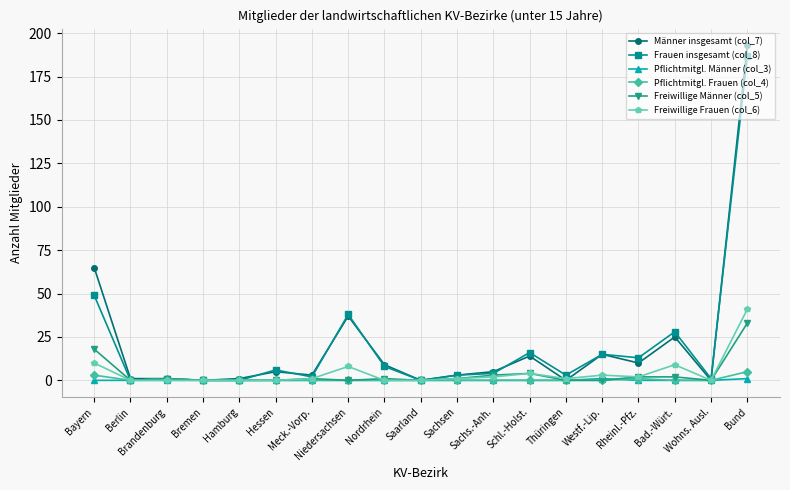

The value of Pflichtmitgl. Männer (col_3) at Sachs.-Anh. is 0. True or false?

True